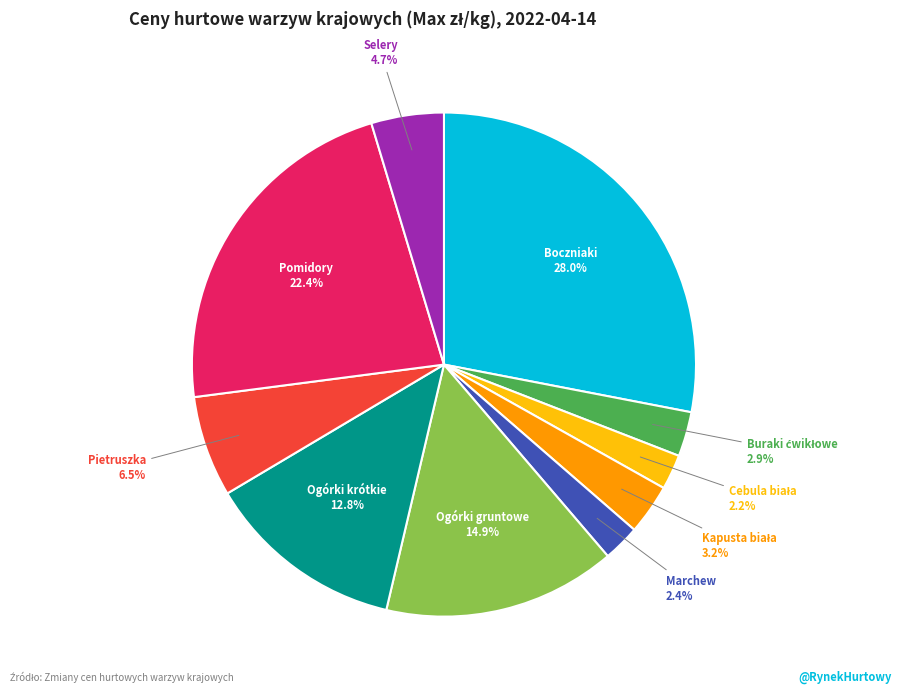

Is there any slice that represents more than half of the pie?

No